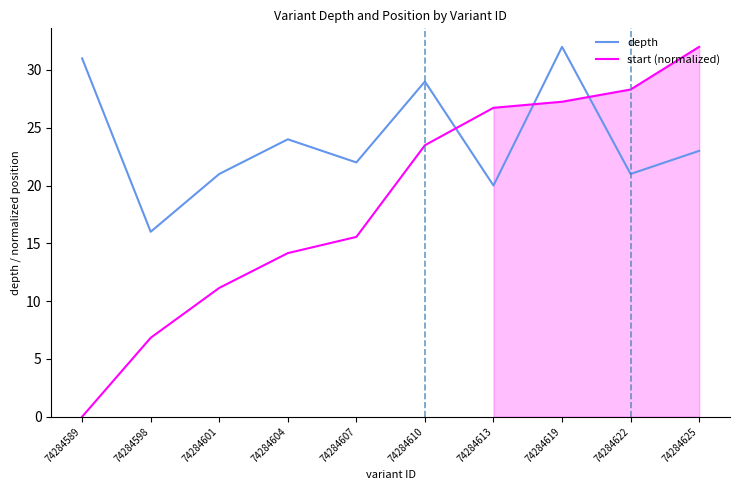

Between 74284613 and 74284589, which is larger?

74284589